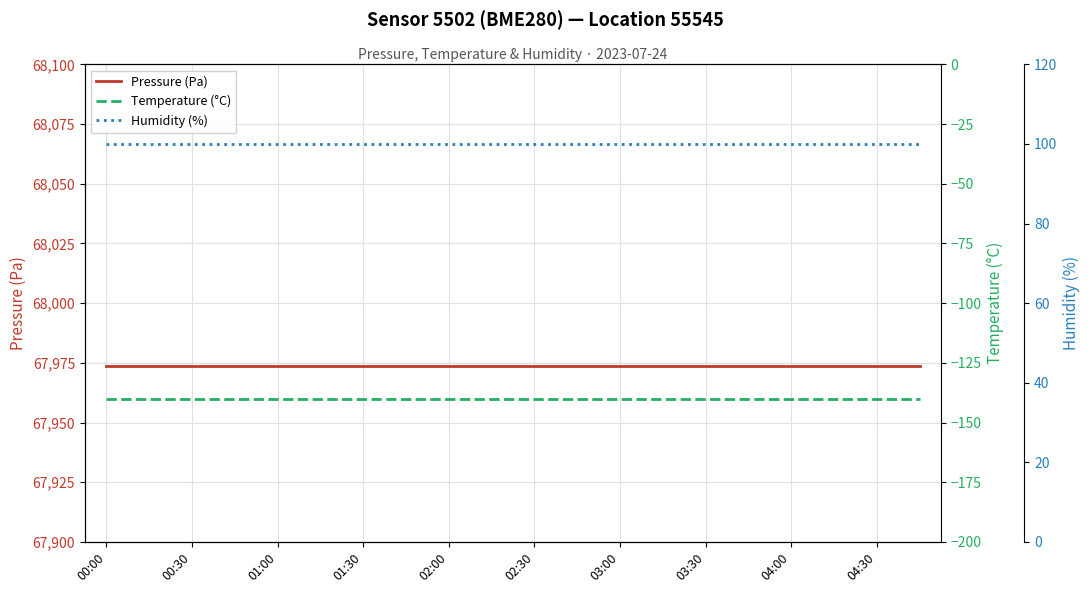

The value of Humidity (%) at 13 is 26.6. True or false?

False